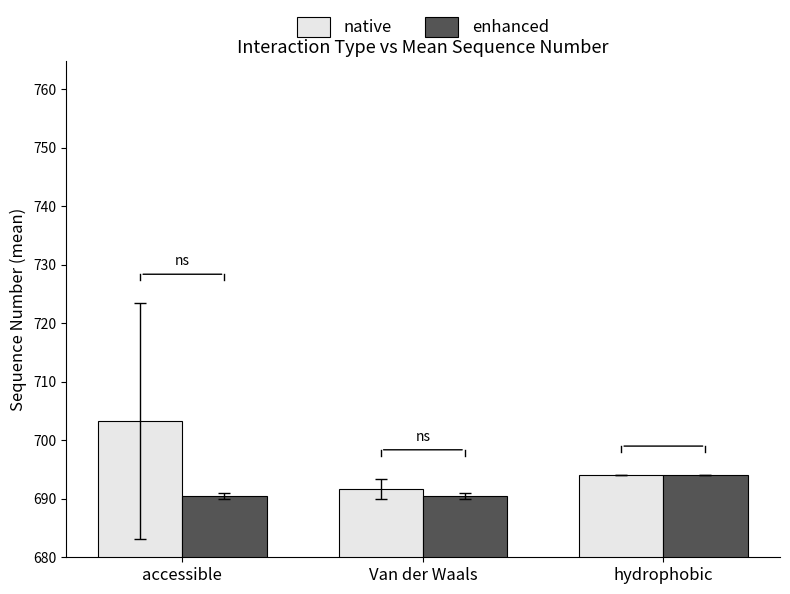

The value of enhanced at accessible is 254.3. True or false?

False